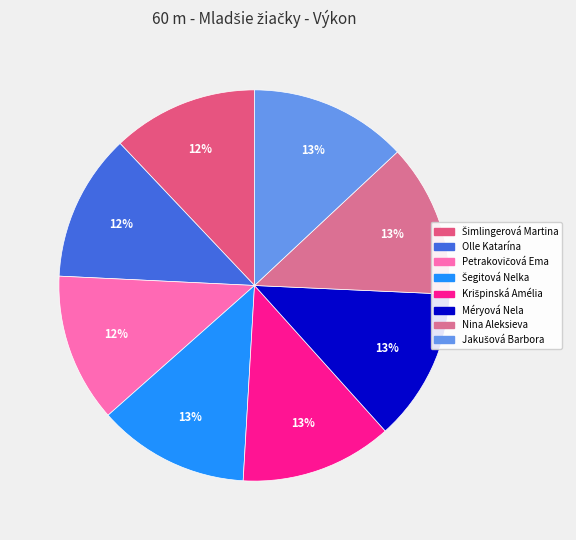

Is there a majority slice in this chart?

No